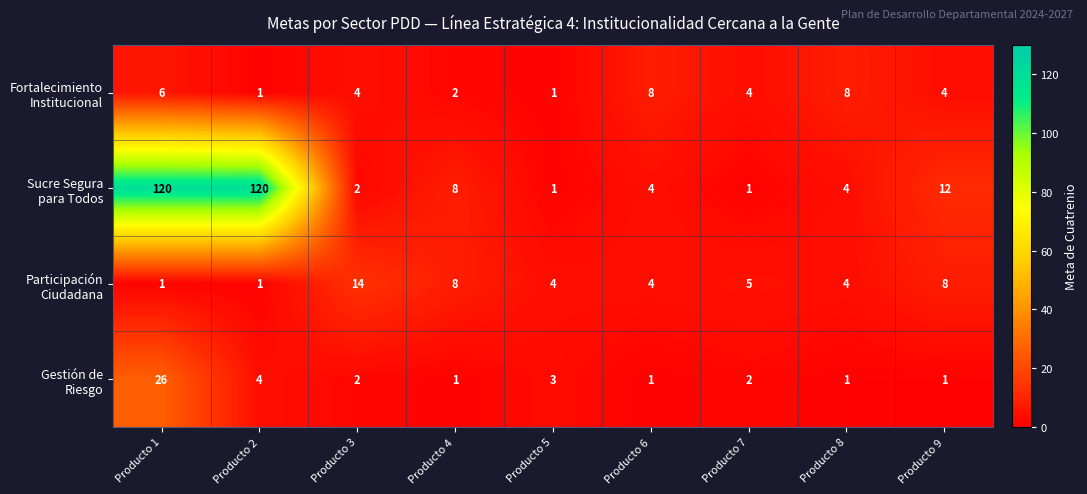

What is the spread (max minus min) of values at Producto 8?

7